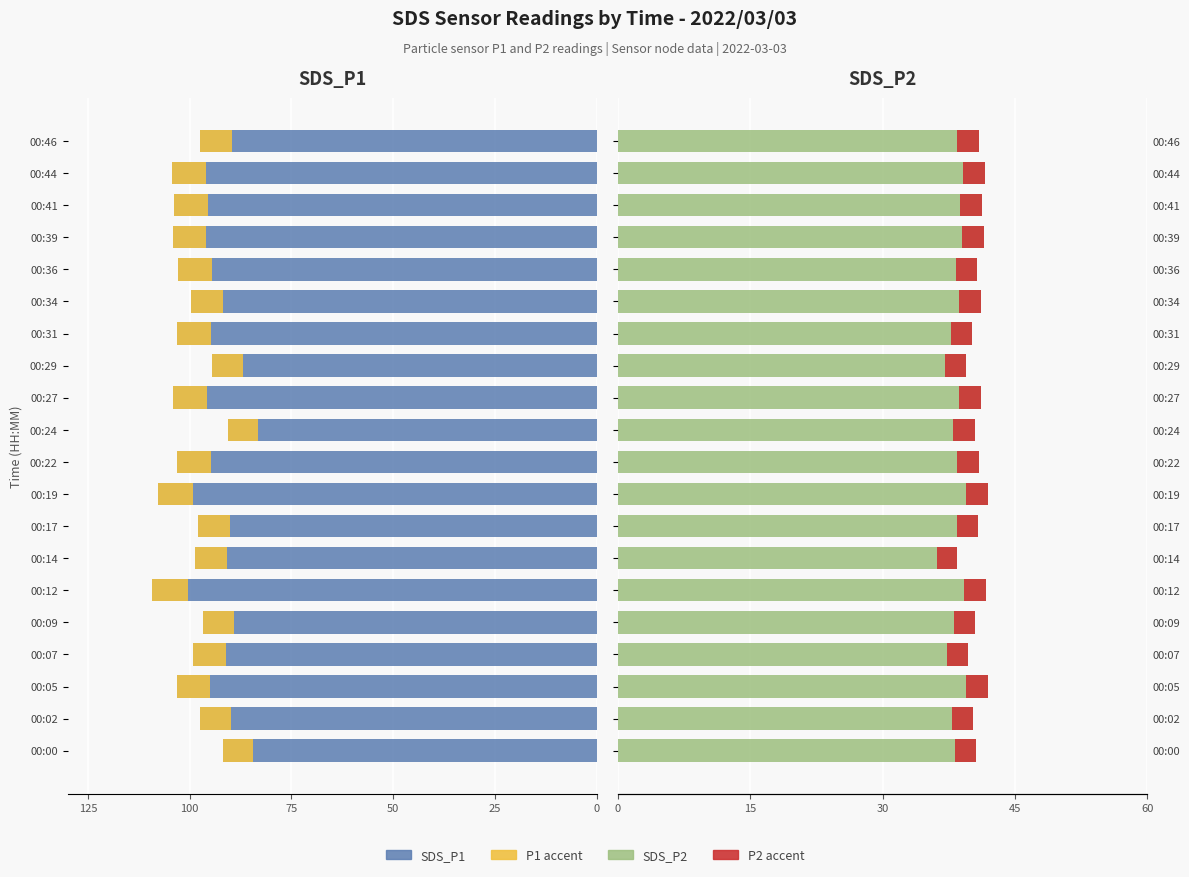

What are all the series names shown in the legend?

SDS_P1, P1 accent, SDS_P2, P2 accent